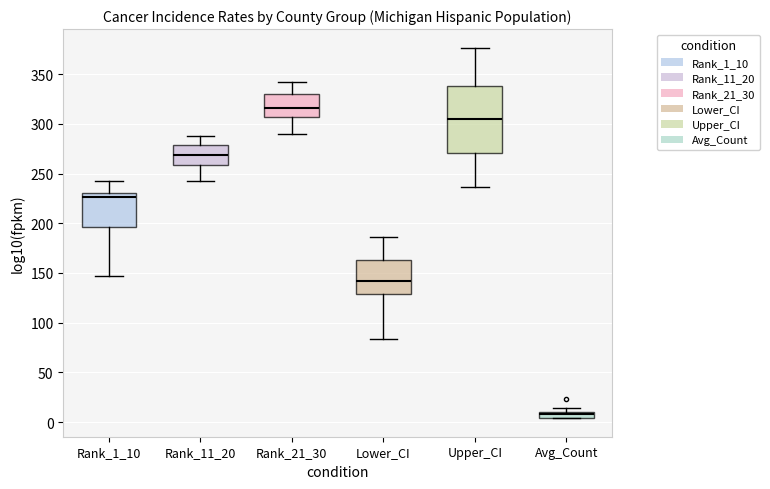

Comparing the boxes themselves (not the whiskers), which one is the tallest?

Upper_CI